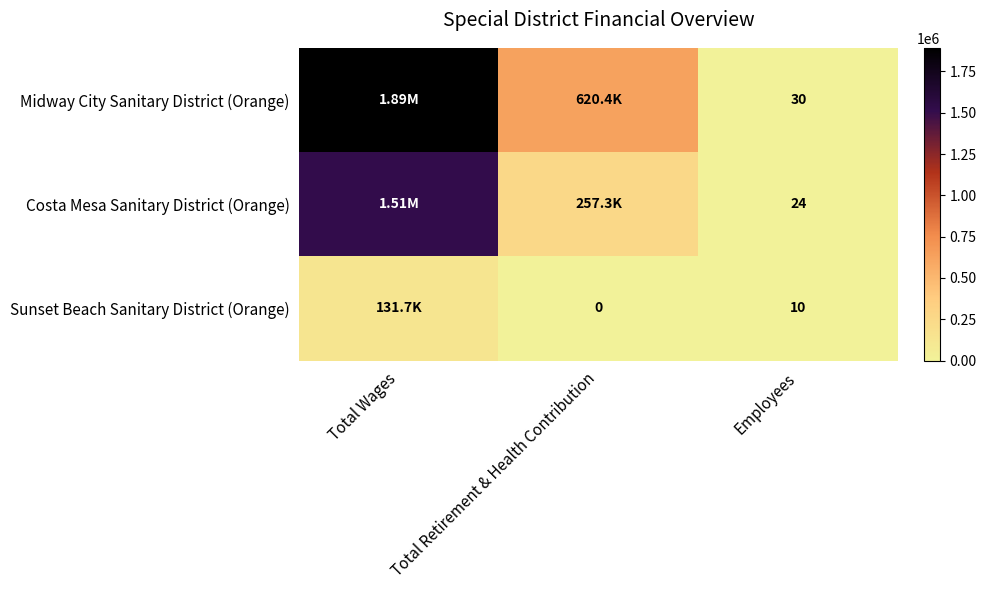

At how many categories does at least one series exceed 202724?

2